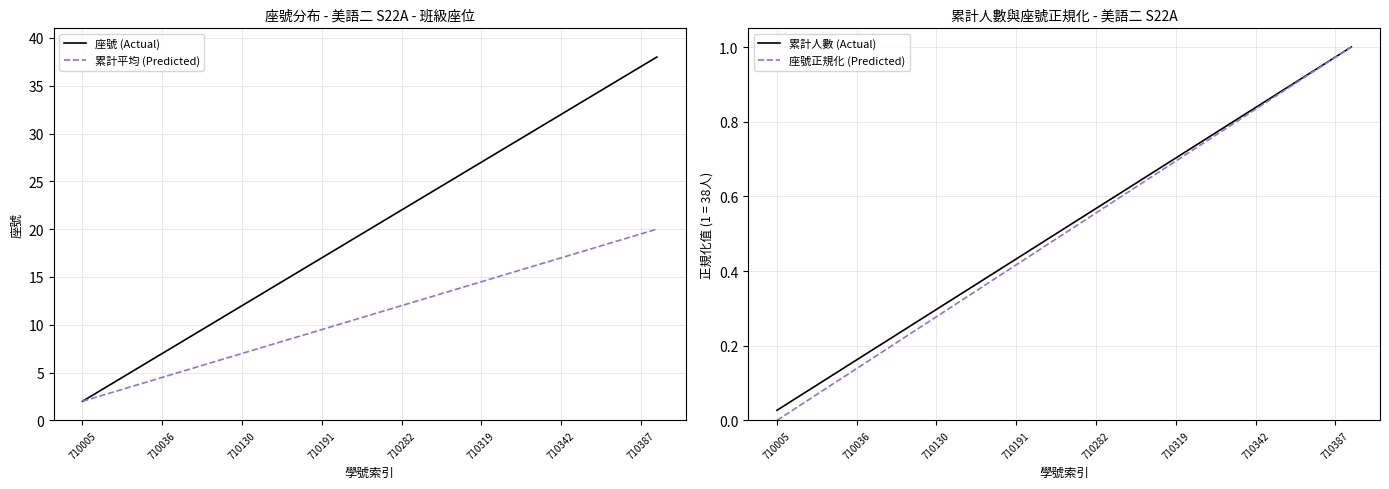

Does the chart have visible grid lines?

Yes